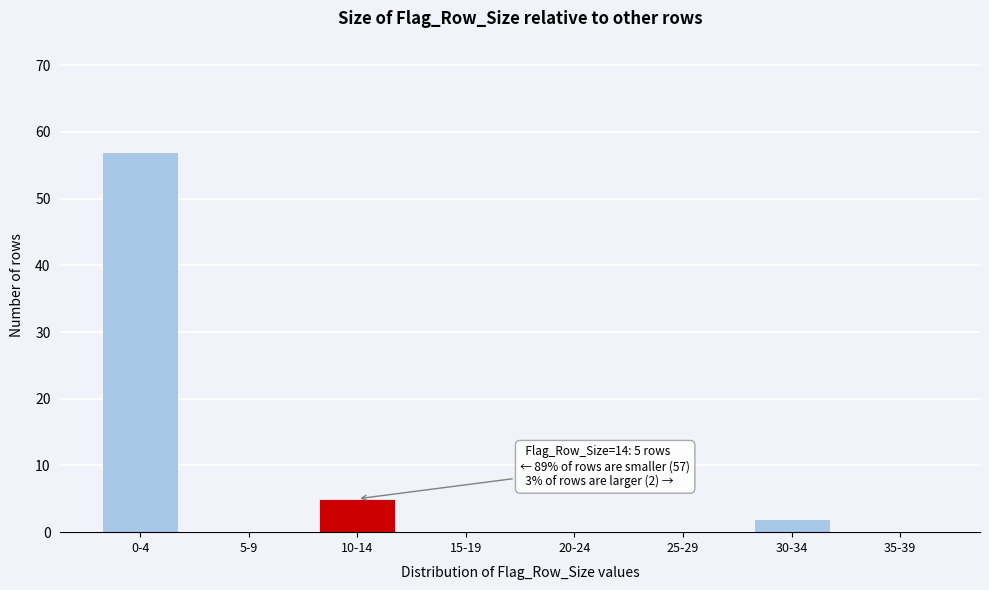

Reading left to right, transcribe all the data shown in this chart.

0-4=57	5-9=0	10-14=5	15-19=0	20-24=0	25-29=0	30-34=2	35-39=0